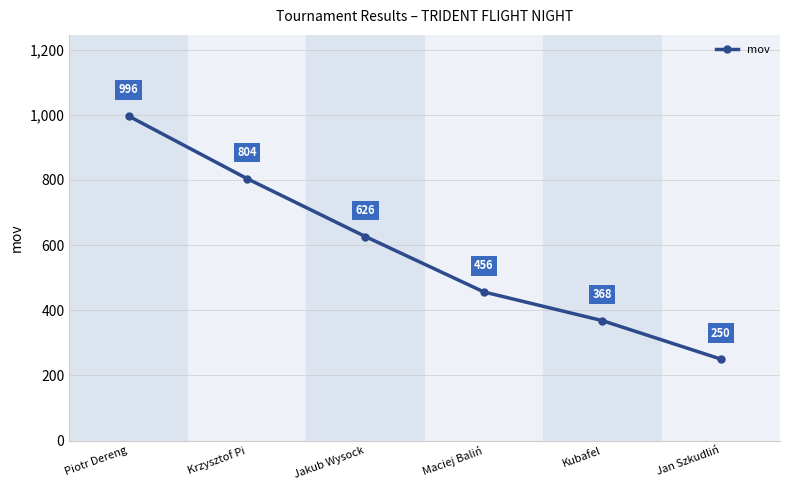

What is the ratio of the value at Jakub Wysock to the value at Piotr Dereng?

0.6